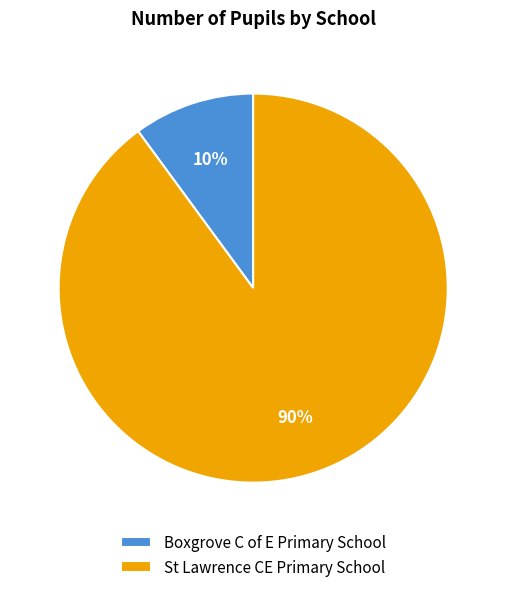

To the nearest percent, what percentage of the pie is St Lawrence CE Primary School?

90%